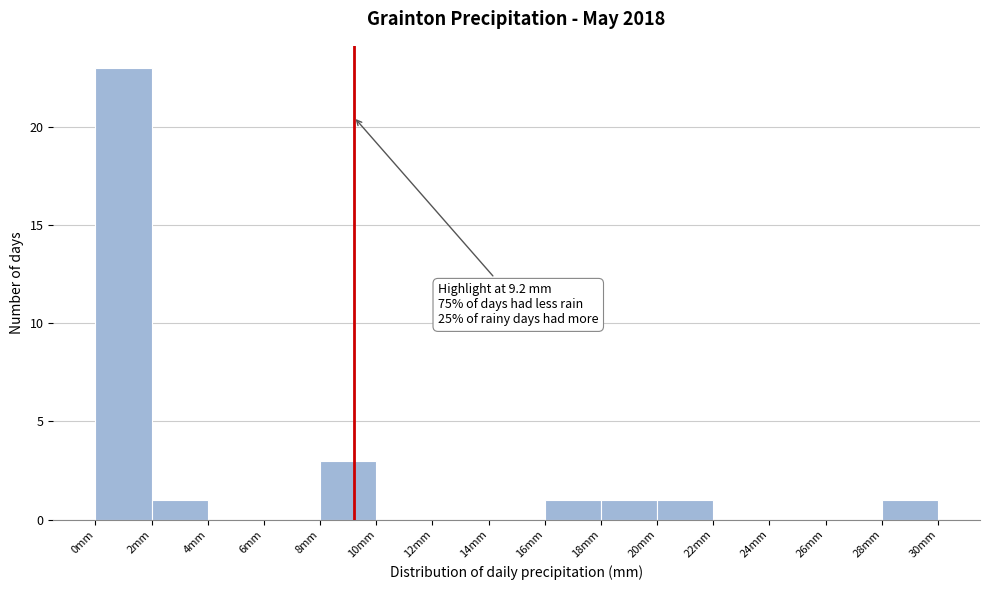

Over which range of the x-axis is the bar tallest?

0 to 2